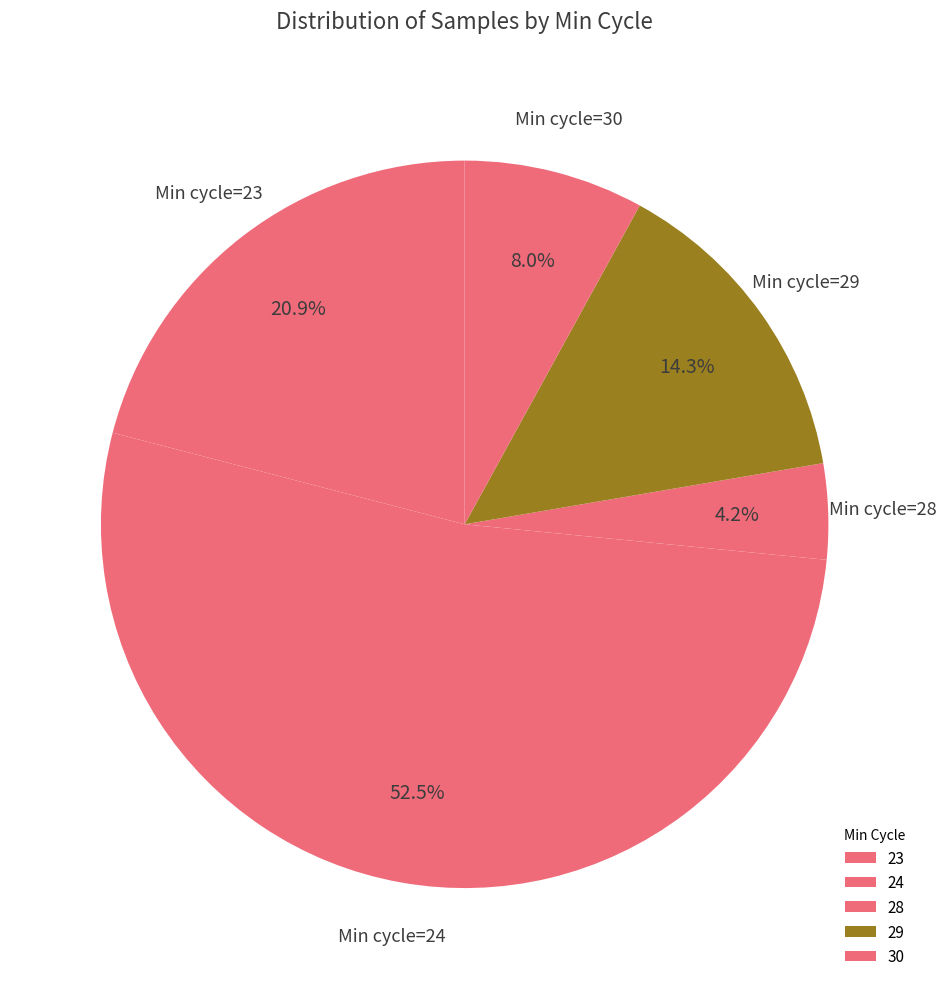

To the nearest percent, what is the average slice percentage?

20%